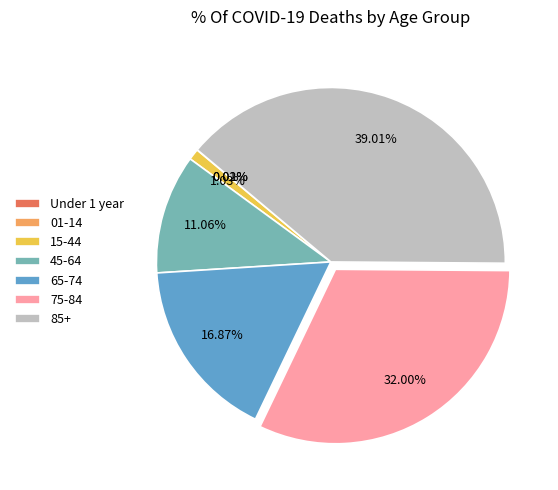

Approximately how many times larger is the value at 85+ compared to 15-44?

37.9